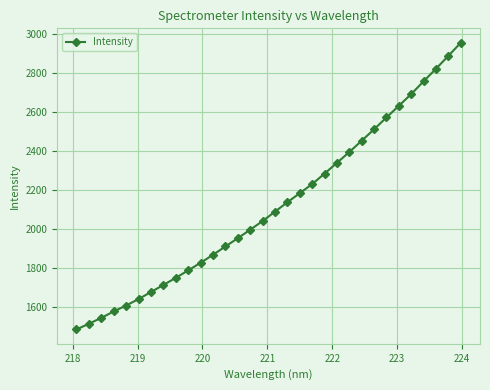

What is the value of the 21st point from the left?

2284.6